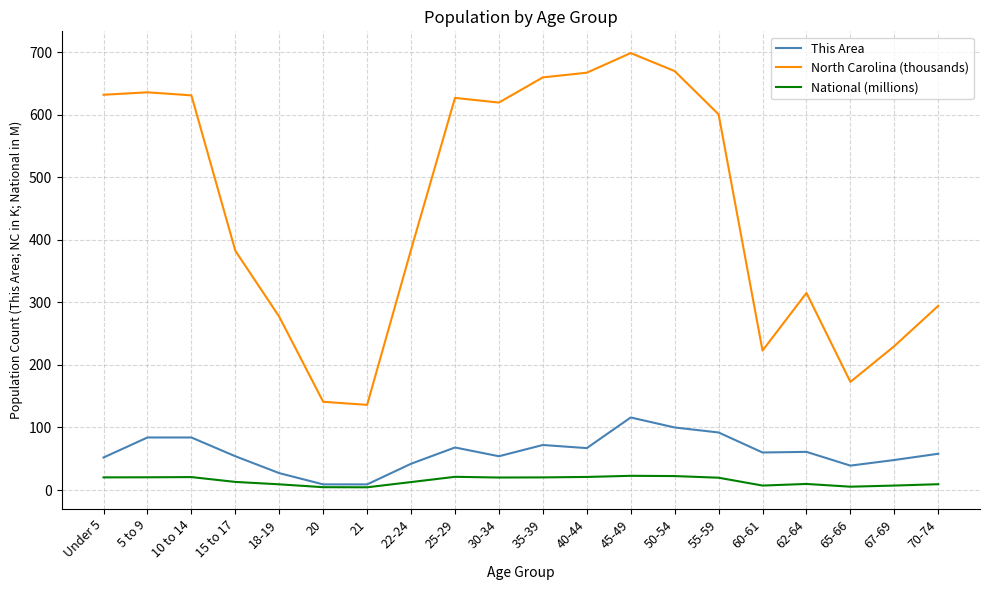

List the series in order of their peak value, lowest first.

National (millions), This Area, North Carolina (thousands)